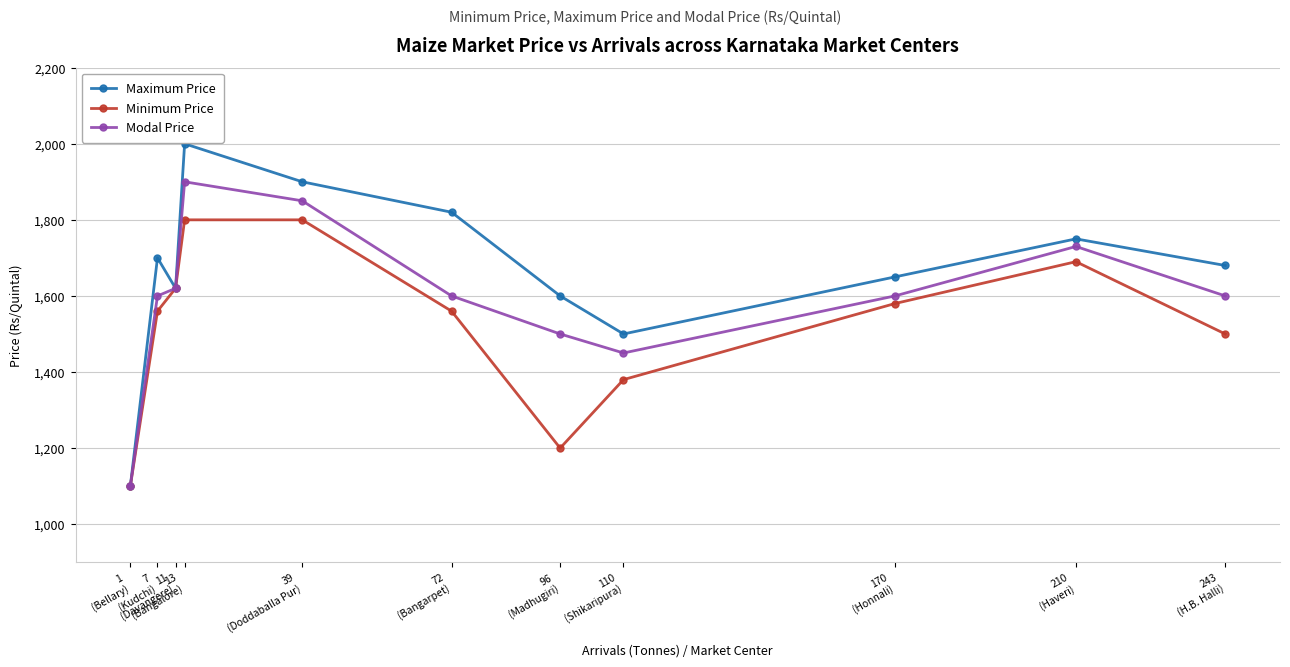

What is the highest value of the Modal Price series?

1900